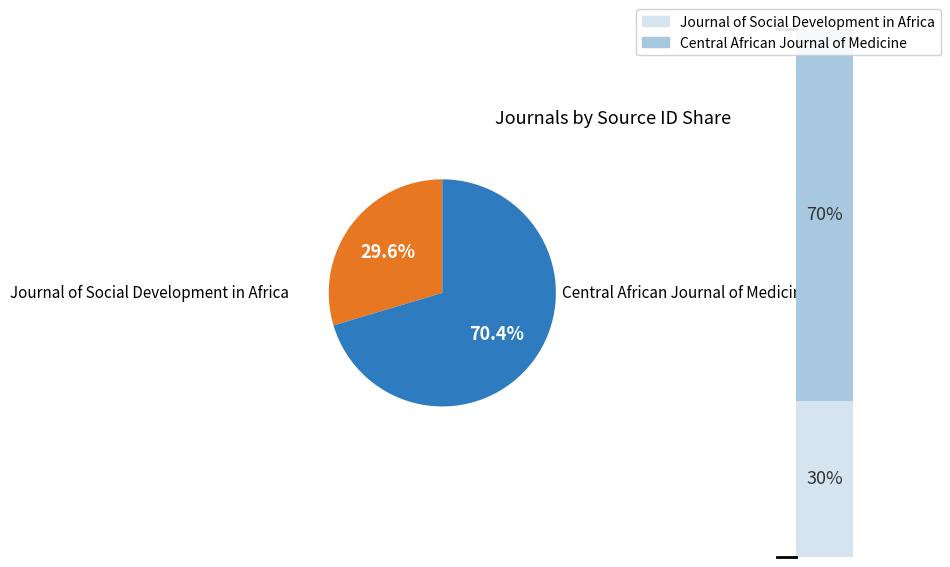

Rank the categories by value from lowest to highest.

Journal of Social Development in Africa, Central African Journal of Medicine